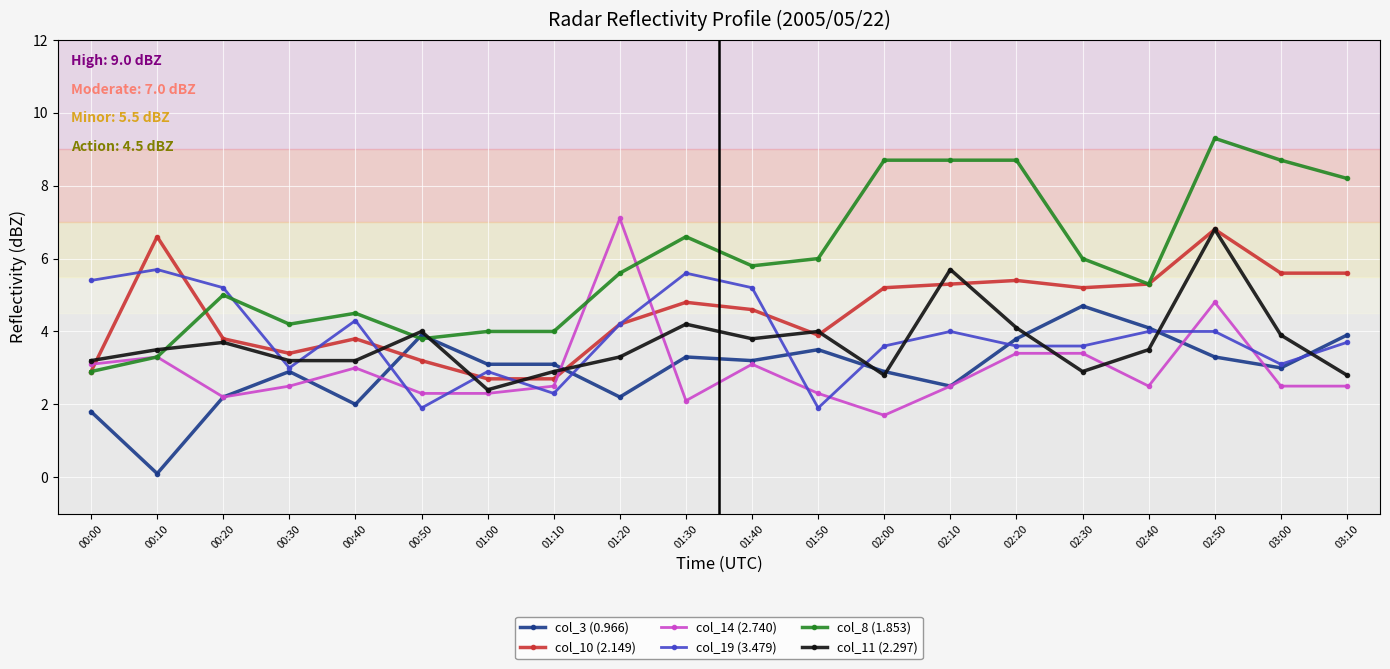

Which series ends up on top after the final intersection of col_19 (3.479) and col_8 (1.853)?

col_8 (1.853)